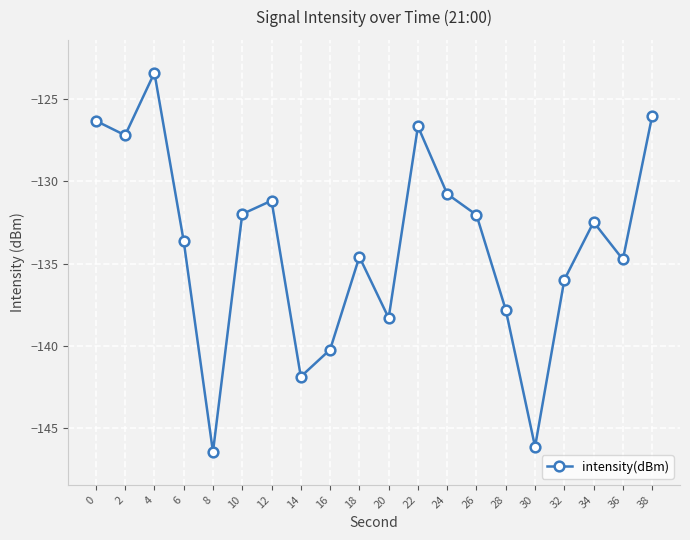

What is the value of the 10th point from the left?

-134.6